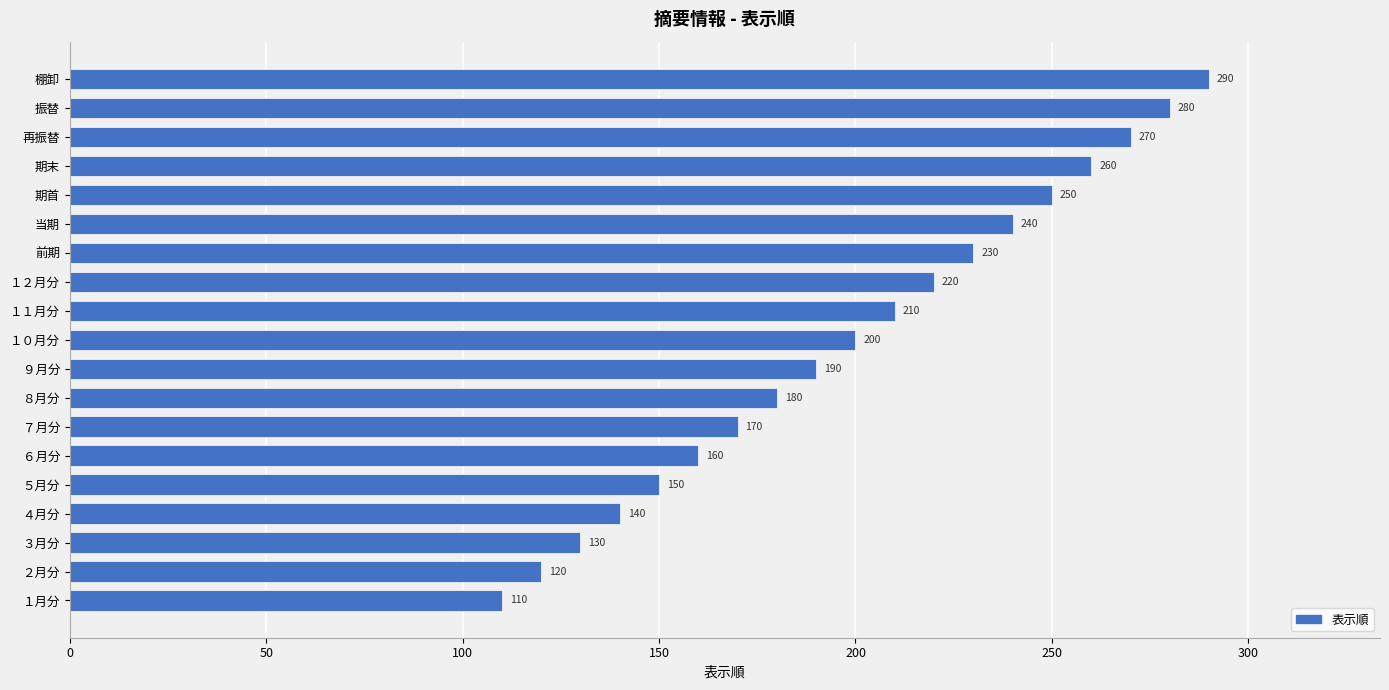

Rank the categories by value from highest to lowest.

棚卸, 振替, 再振替, 期末, 期首, 当期, 前期, １２月分, １１月分, １０月分, ９月分, ８月分, ７月分, ６月分, ５月分, ４月分, ３月分, ２月分, １月分